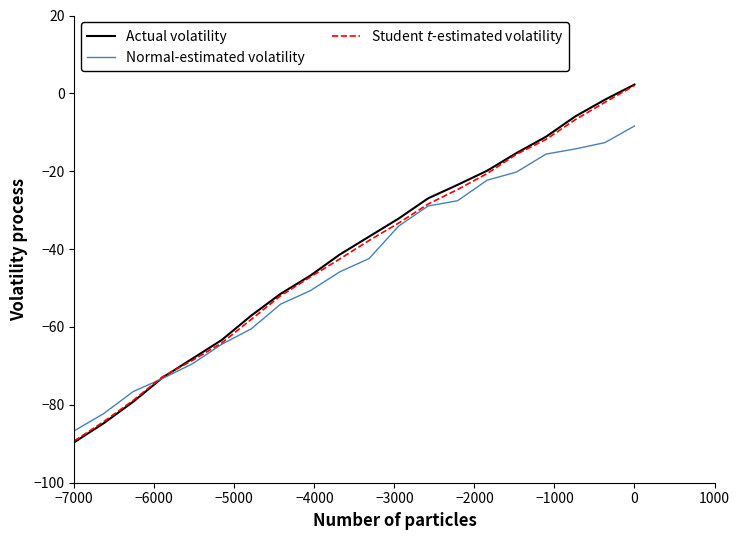

Which series has the widest spread of values?

Actual volatility